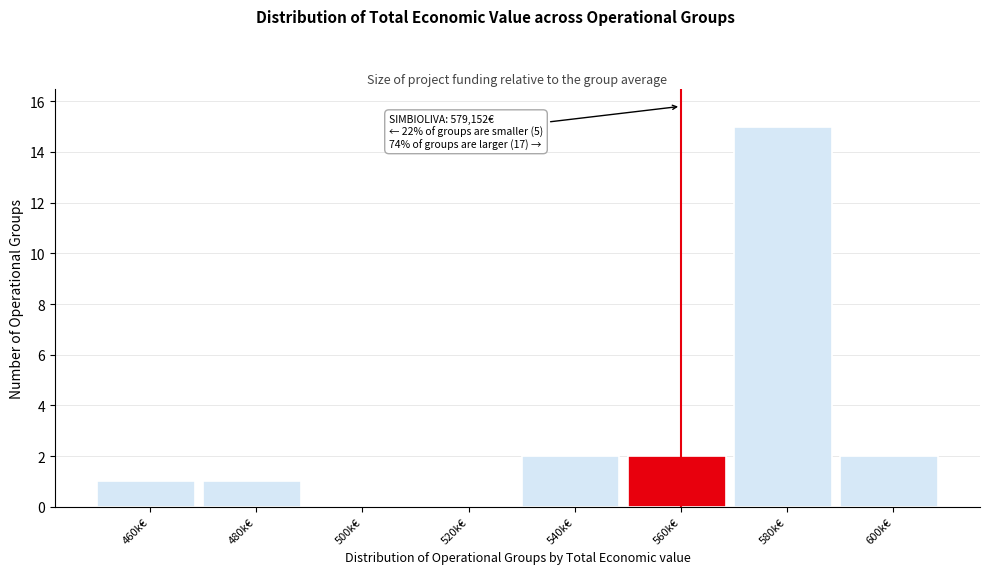

Reading left to right, list all the values displayed in this chart.

460k€=1	480k€=1	500k€=0	520k€=0	540k€=2	560k€=2	580k€=15	600k€=2